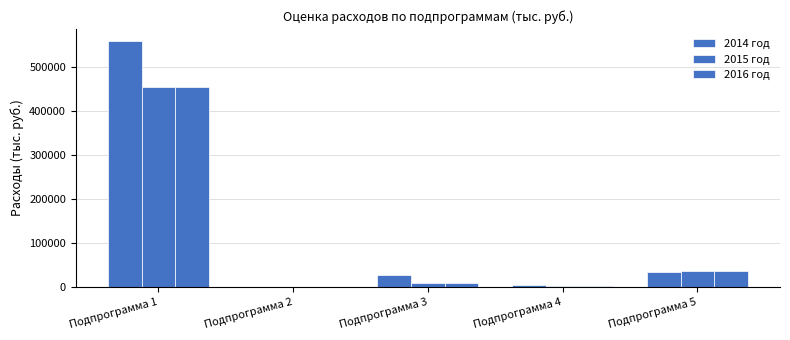

How many series are shown in this chart?

3